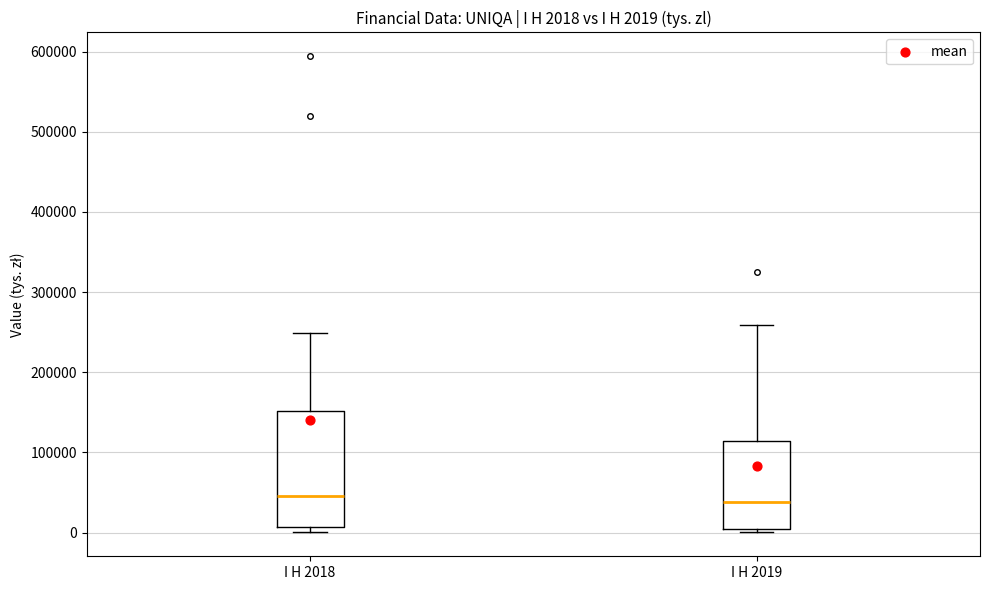

Comparing the boxes themselves (not the whiskers), which one is the tallest?

I H 2018